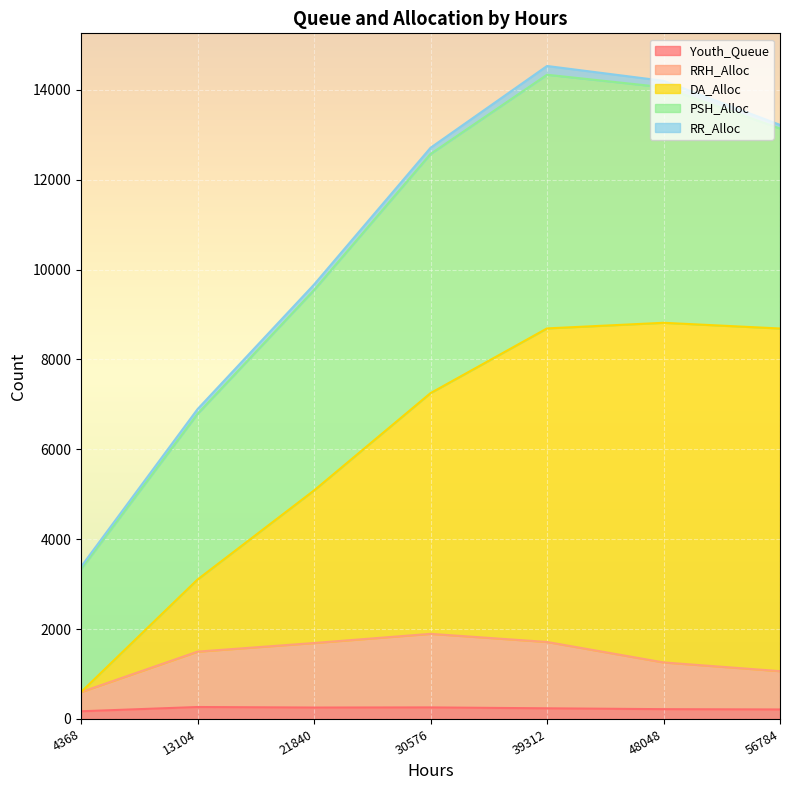

Is it true that Youth_Queue equals 218 at 48048?

True